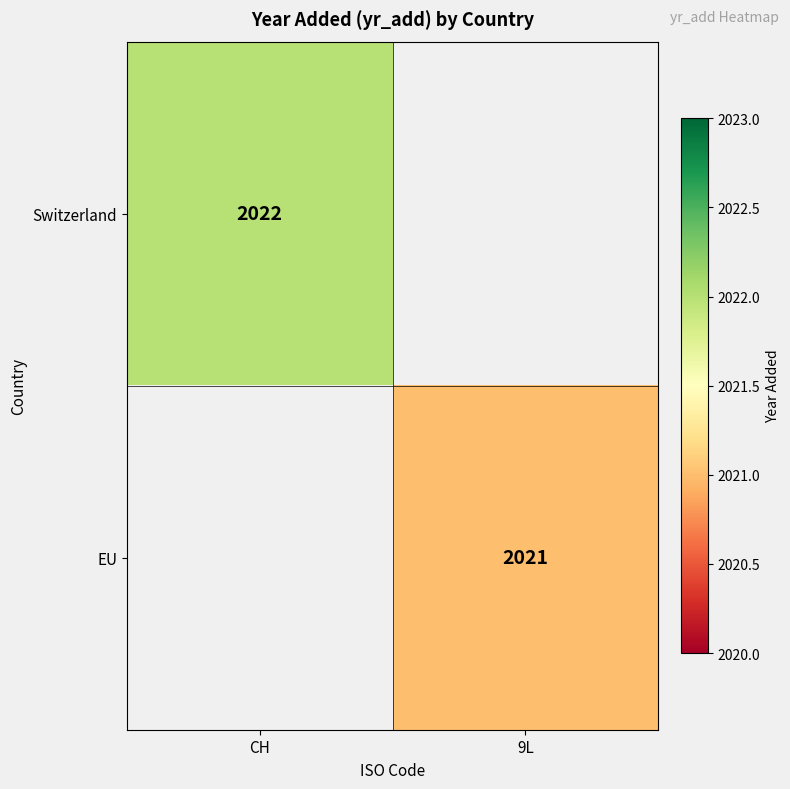

Is the value of EU at 9L greater than the value of Switzerland at CH?

No